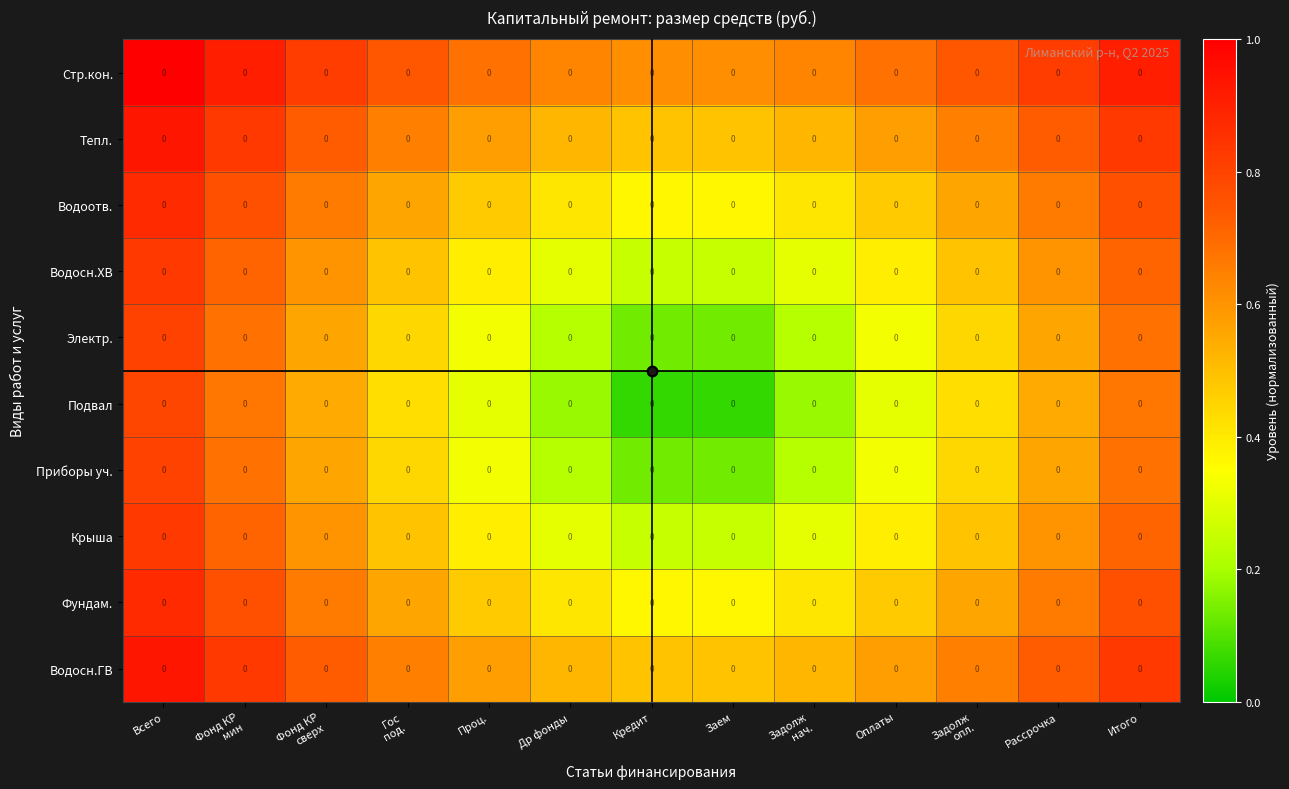

Which series changed the most between Гос под. and Оплаты?

Подвал